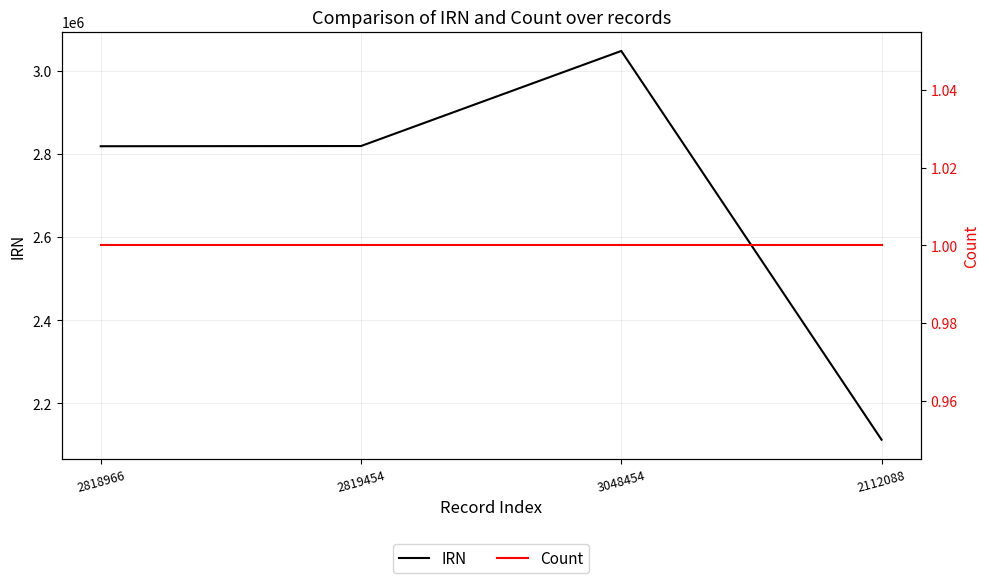

What is the average value of the Count series?

1